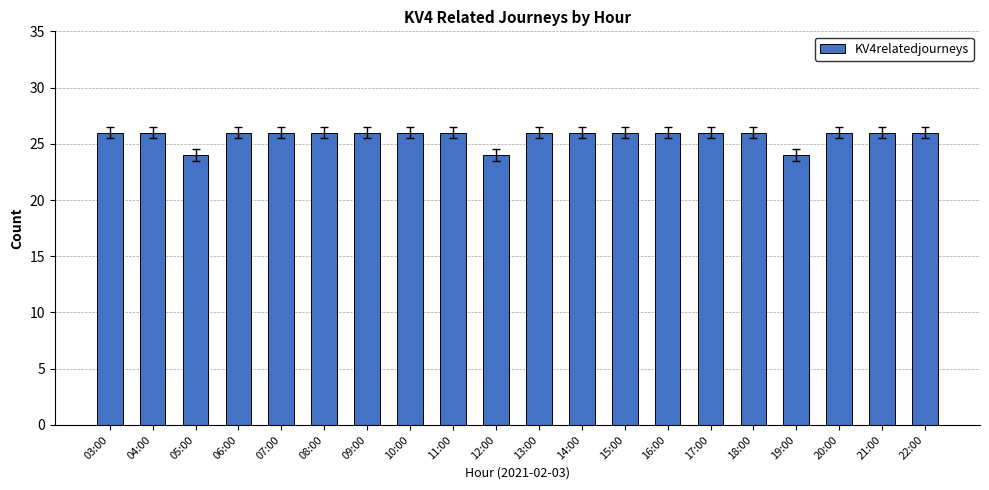

Reading left to right, extract all data points from this chart.

26	26	24	26	26	26	26	26	26	24	26	26	26	26	26	26	24	26	26	26